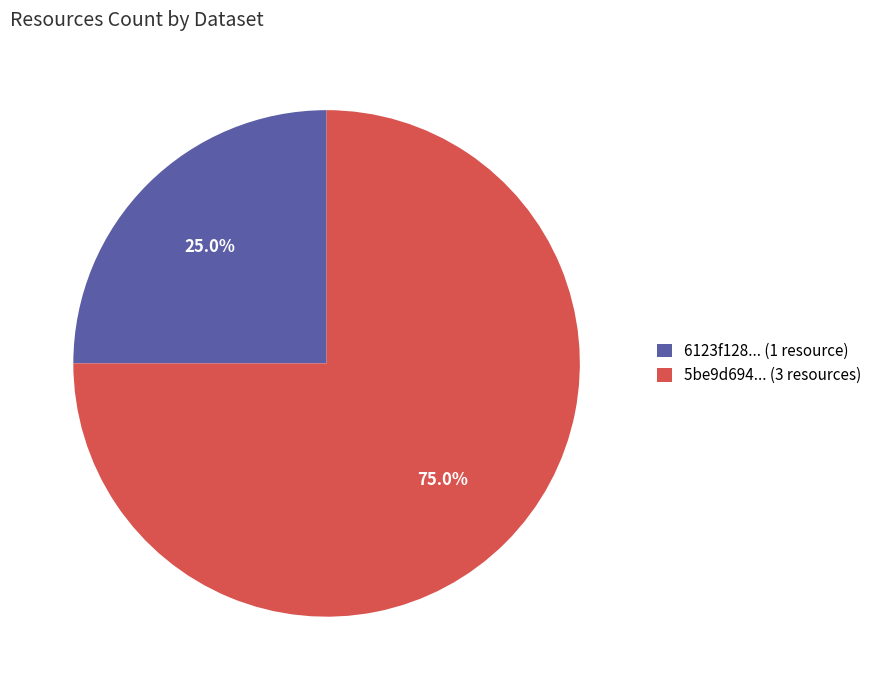

Rank the categories by value from lowest to highest.

6123f128... (1 resource), 5be9d694... (3 resources)